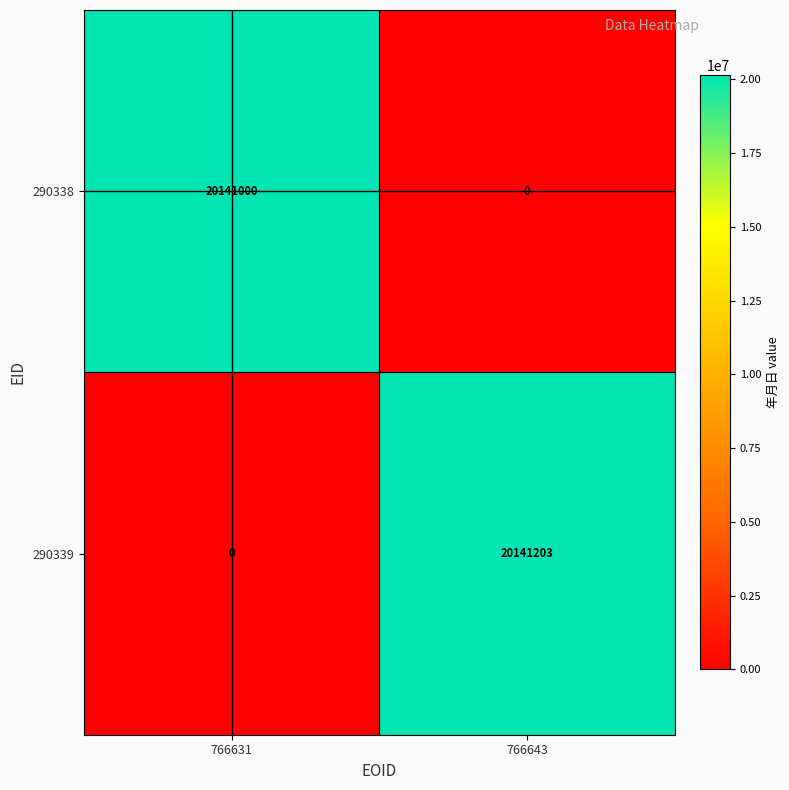

How many series are shown in this chart?

2